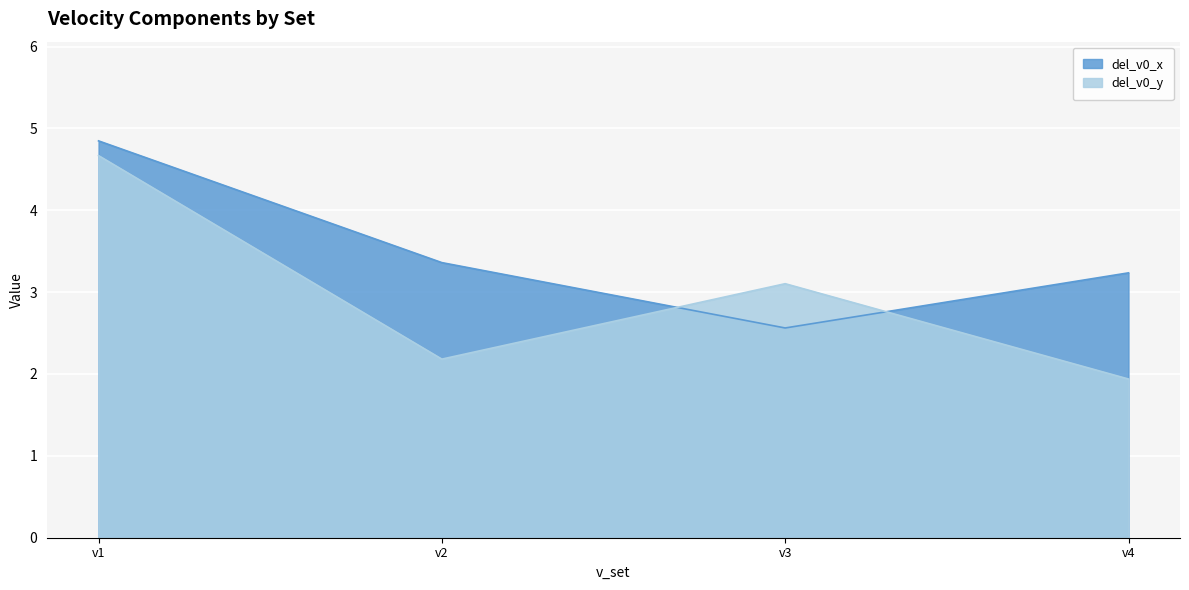

Where do del_v0_y and del_v0_x first cross each other?

v2 and v3